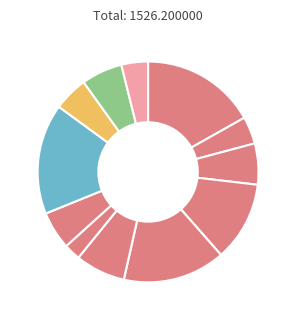

Rank the categories by value from lowest to highest.

Овощи по сезону (свекла отварная), Хлеб пеклеванный, Чай с лимоном, компот из смеси сухофруктов, борщ с капустой с картофелем, Хлеб пшеничный (завтрак), Хлеб пшеничный (обед), Компот из изюма, каша гречневая рассыпчатая, пирожок печеный с картофелем, птица тушеная в соусе с овощами, фрикадельки мясные с соусом